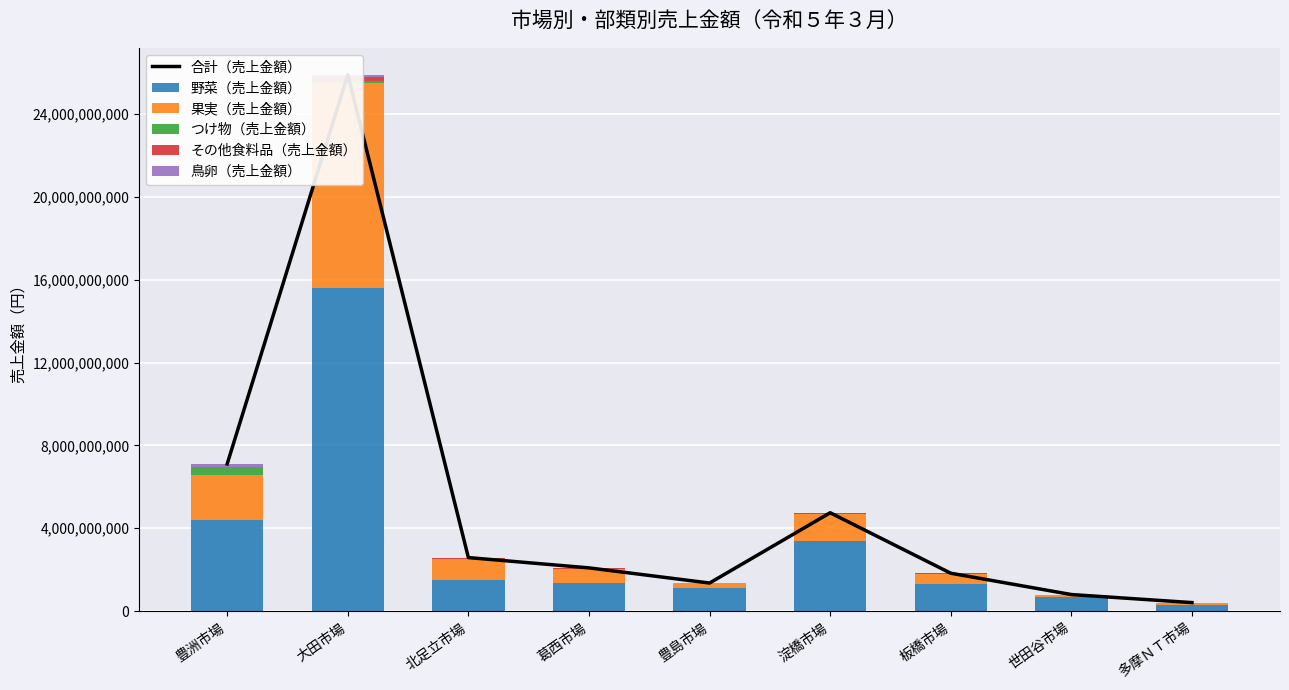

What position from the right is 豊洲市場?

9